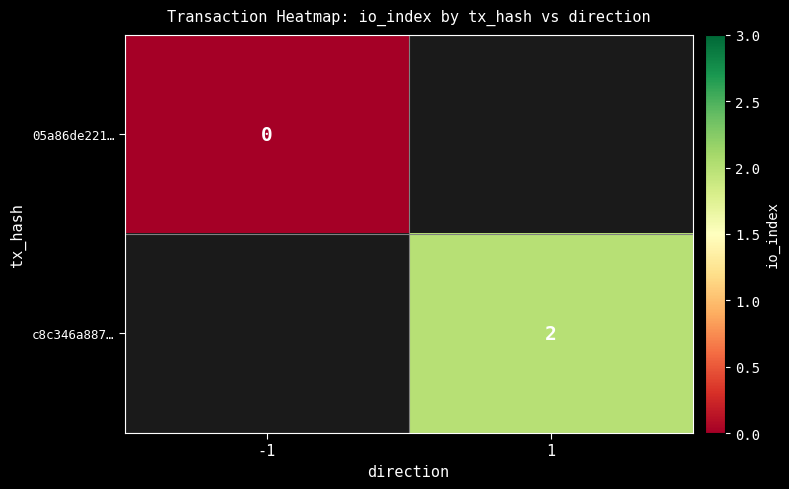

Rank the series by their average value, from lowest to highest.

05a86de221…, c8c346a887…